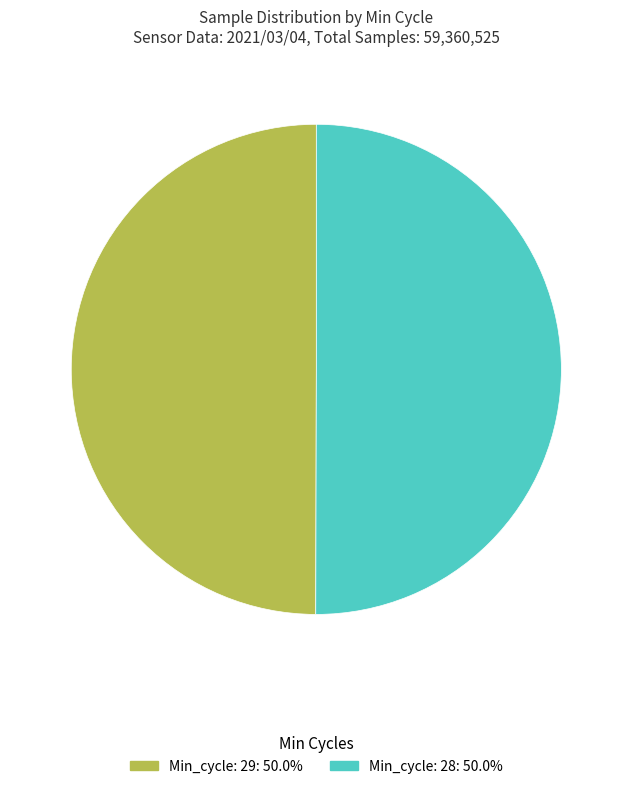

Which category has the smallest portion of the pie?

28 (00:00)